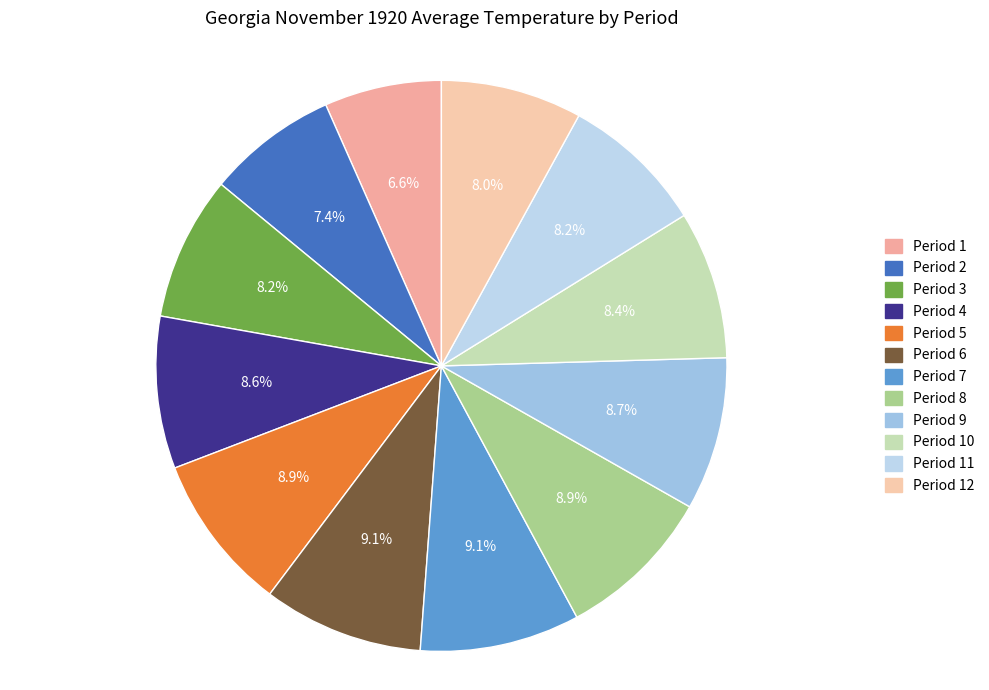

Do Period 4 and Period 5 together represent more than half of the pie?

No